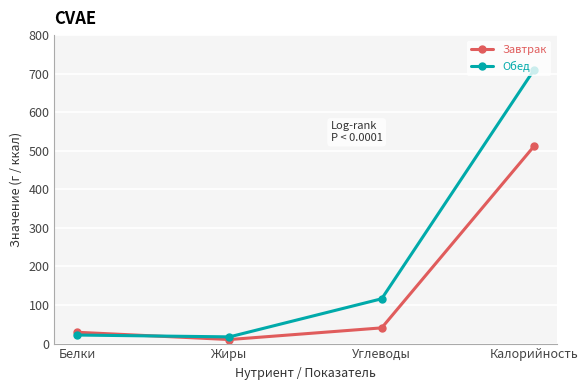

Rank the series by their average value, from lowest to highest.

Завтрак, Обед